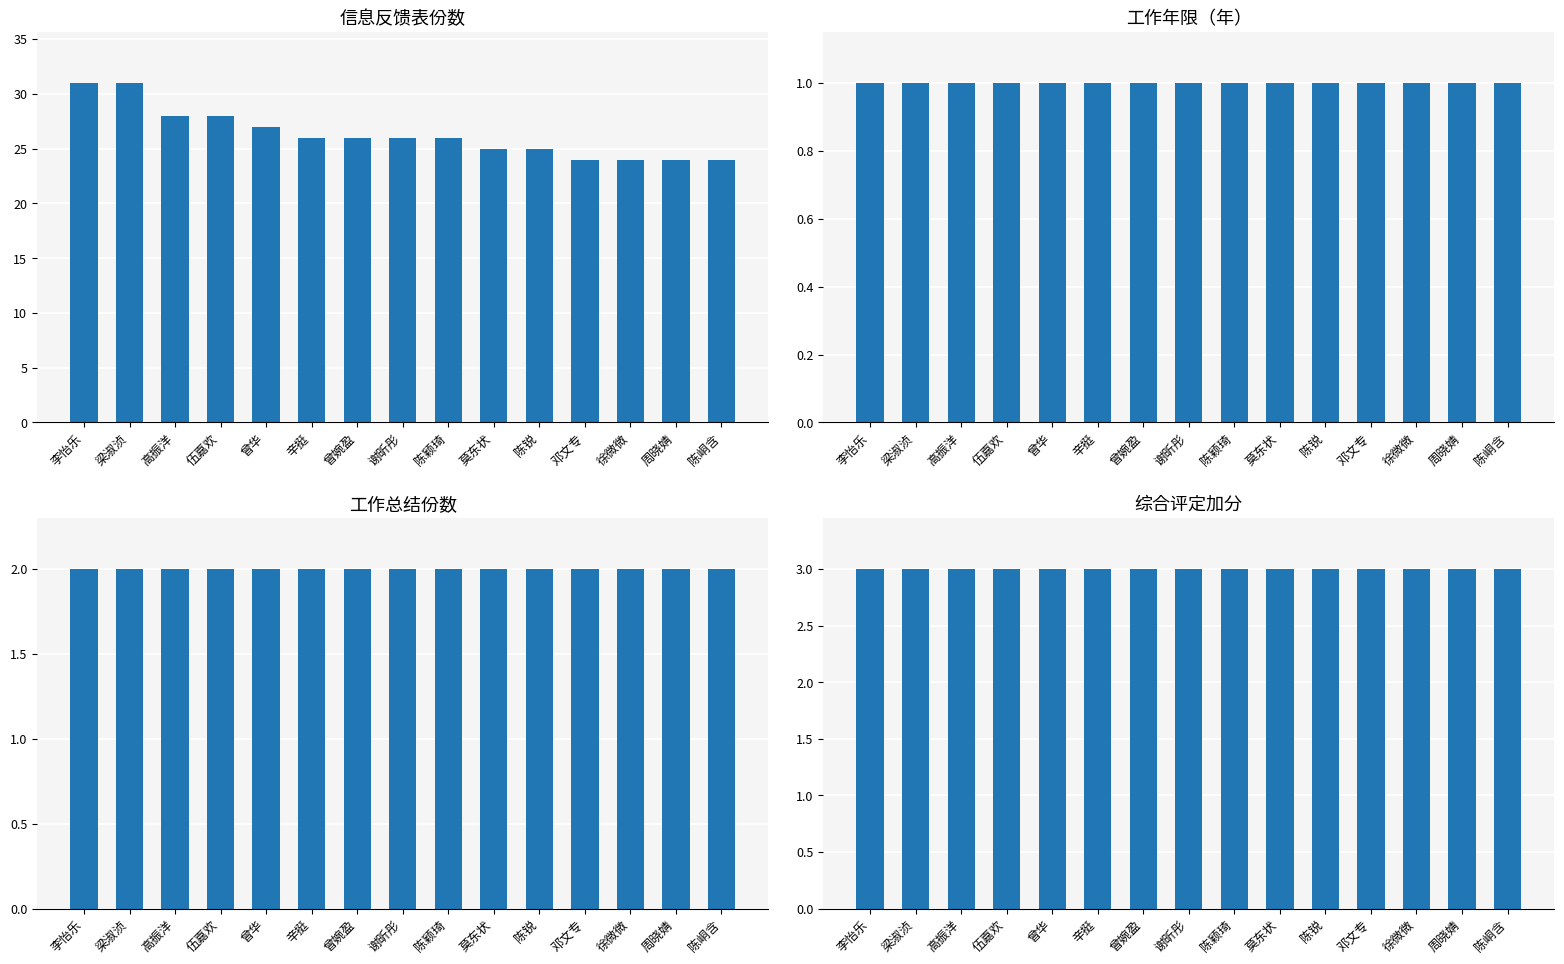

What is the sum of the 综合评定加分 values at 邓文专 and 伍嘉欢?

6